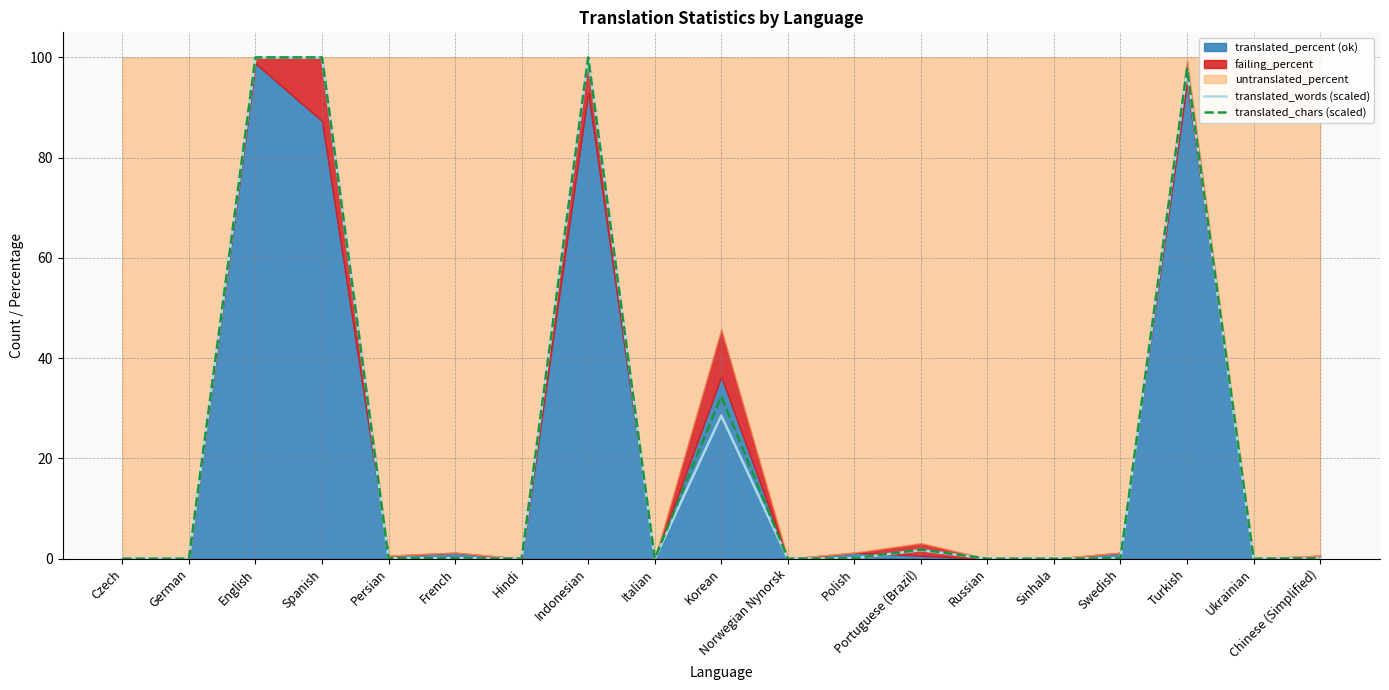

True or false: translated_chars (scaled) and translated_words (scaled) cross at least once.

True